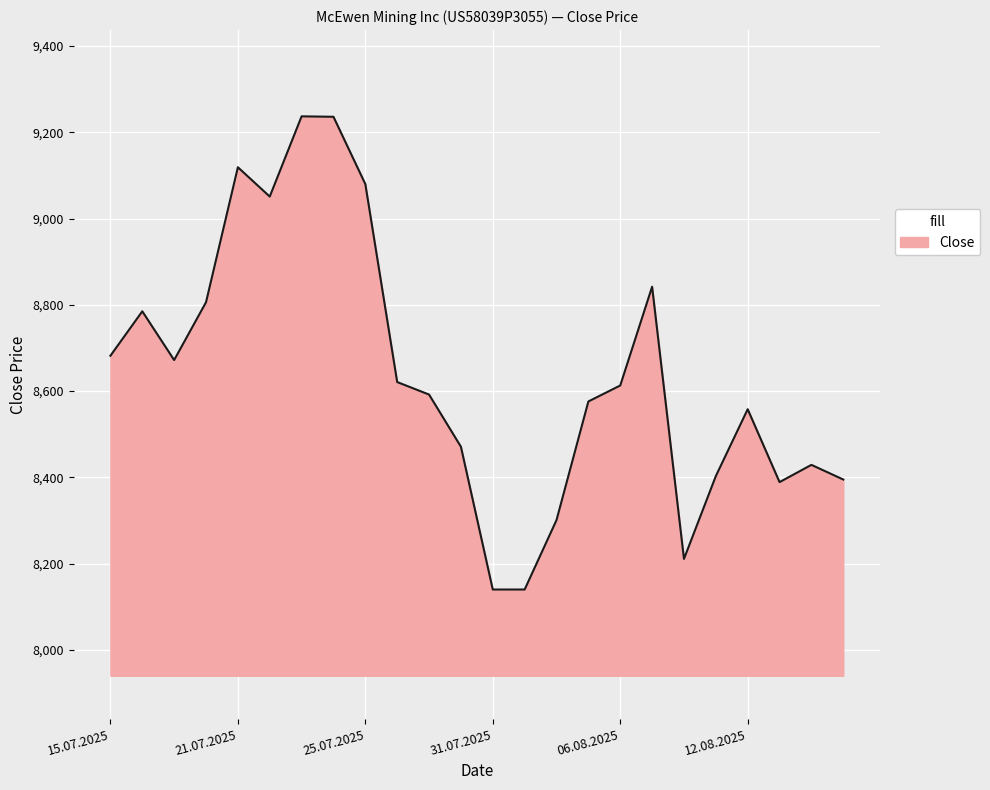

What is the difference between the maximum and minimum values?

1097